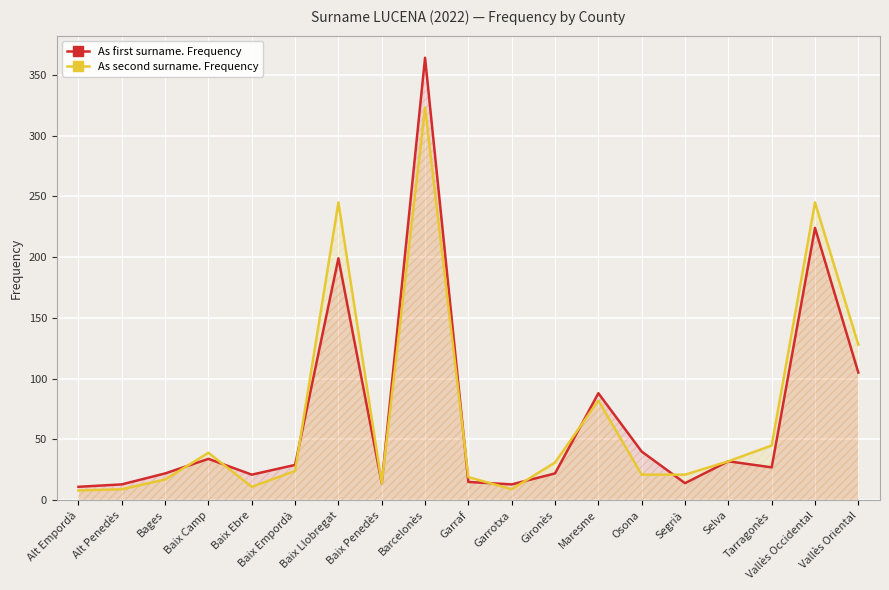

After their last crossing, which series has the higher values: As first surname. Frequency or As second surname. Frequency?

As second surname. Frequency